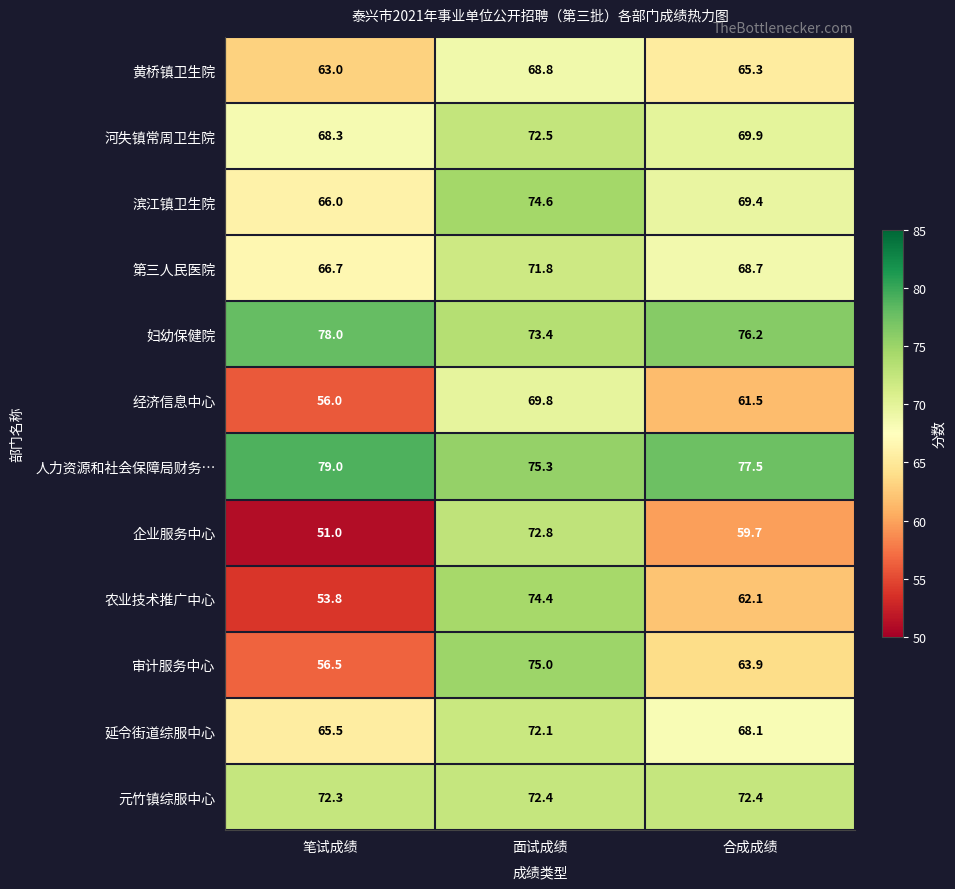

True or false: 元竹镇综服中心 has a value of 109.8 at 笔试成绩.

False